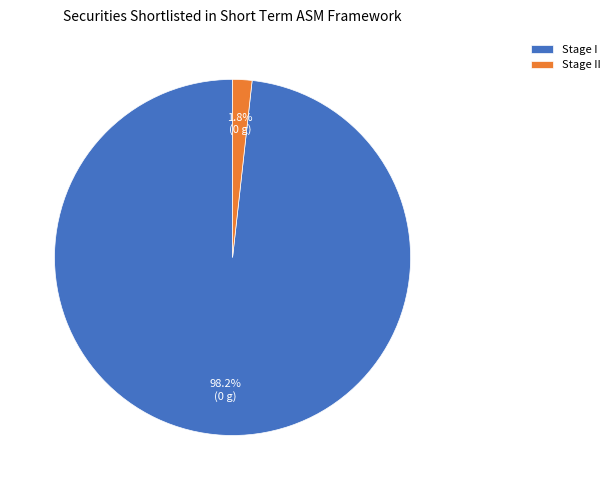

What is the largest slice in the pie chart?

Stage I